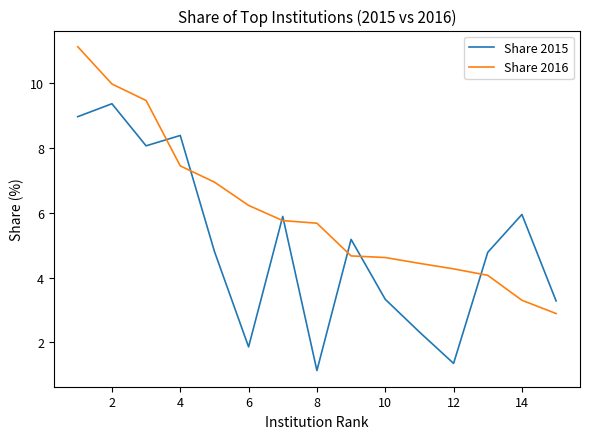

Which series has the largest total across all categories?

Share 2016